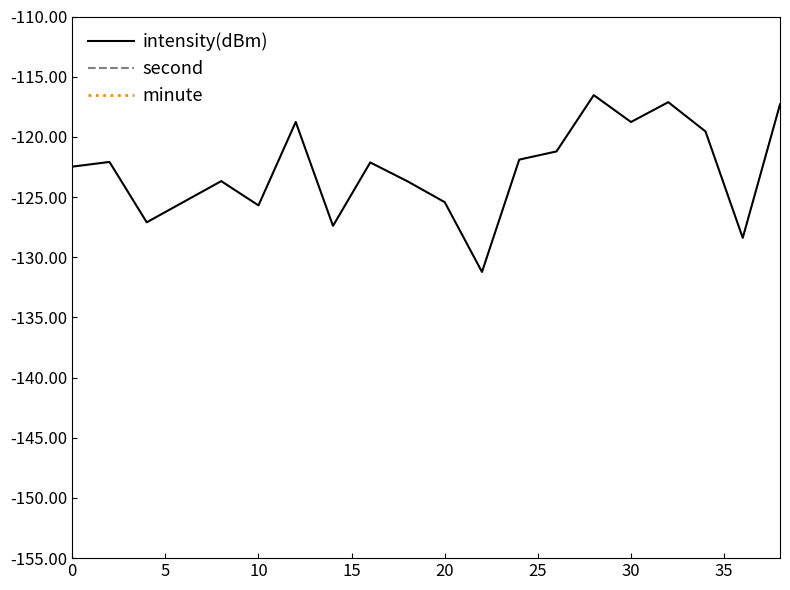

What is the lowest value of the intensity(dBm) series?

-131.2